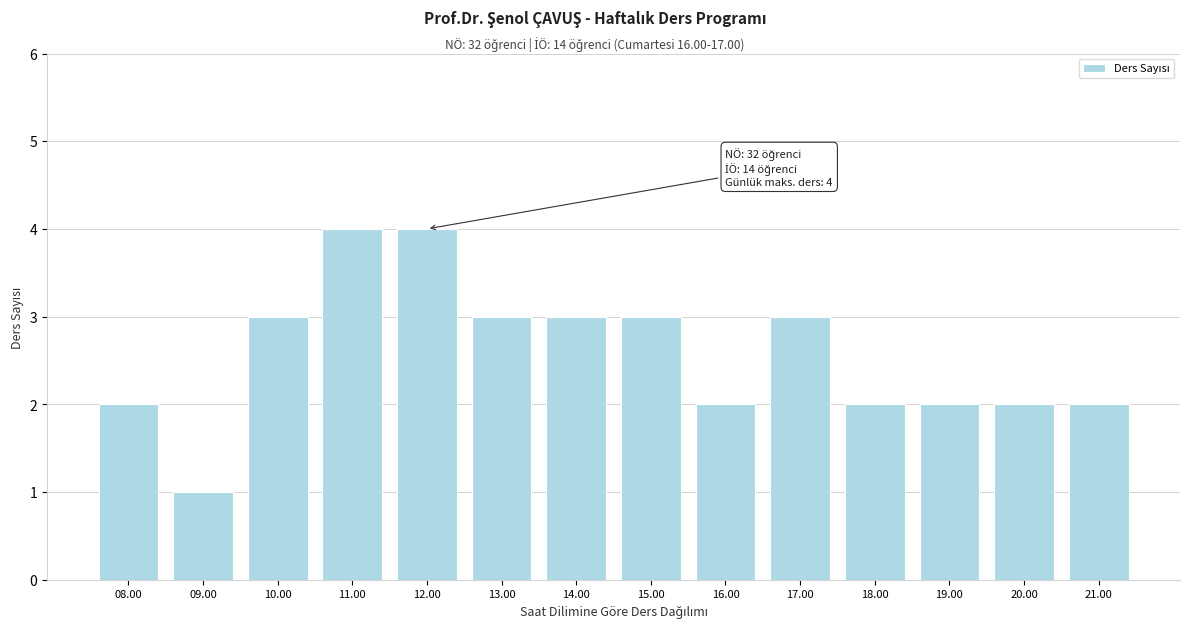

Reading left to right, what are all the values shown in this chart?

08.00=2	09.00=1	10.00=3	11.00=4	12.00=4	13.00=3	14.00=3	15.00=3	16.00=2	17.00=3	18.00=2	19.00=2	20.00=2	21.00=2